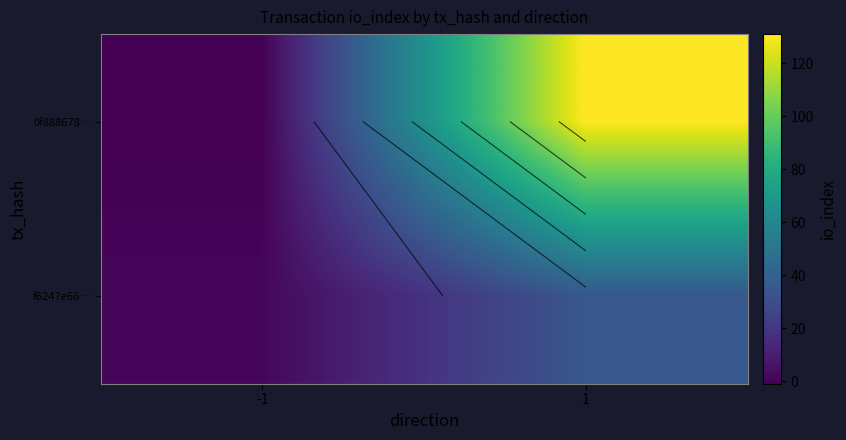

True or false: 0f888678… has a value of 131 at 1.

True